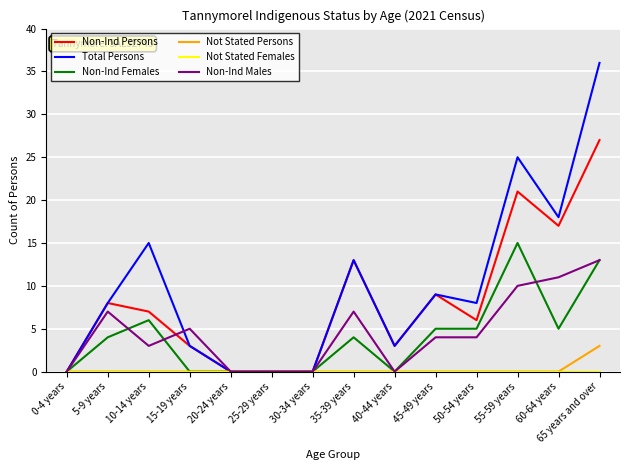

Which category has the highest value in the Not Stated Persons series?

65 years and over